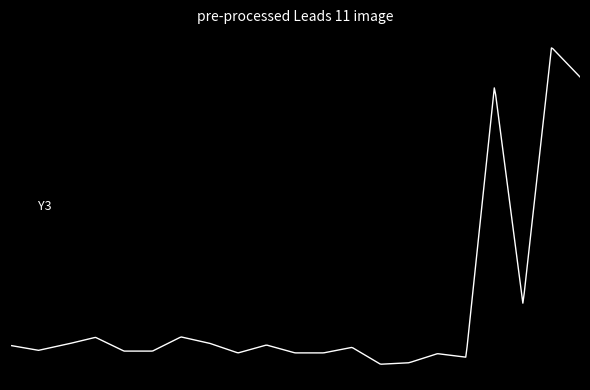

Does the chart display data point markers on the line(s)?

No